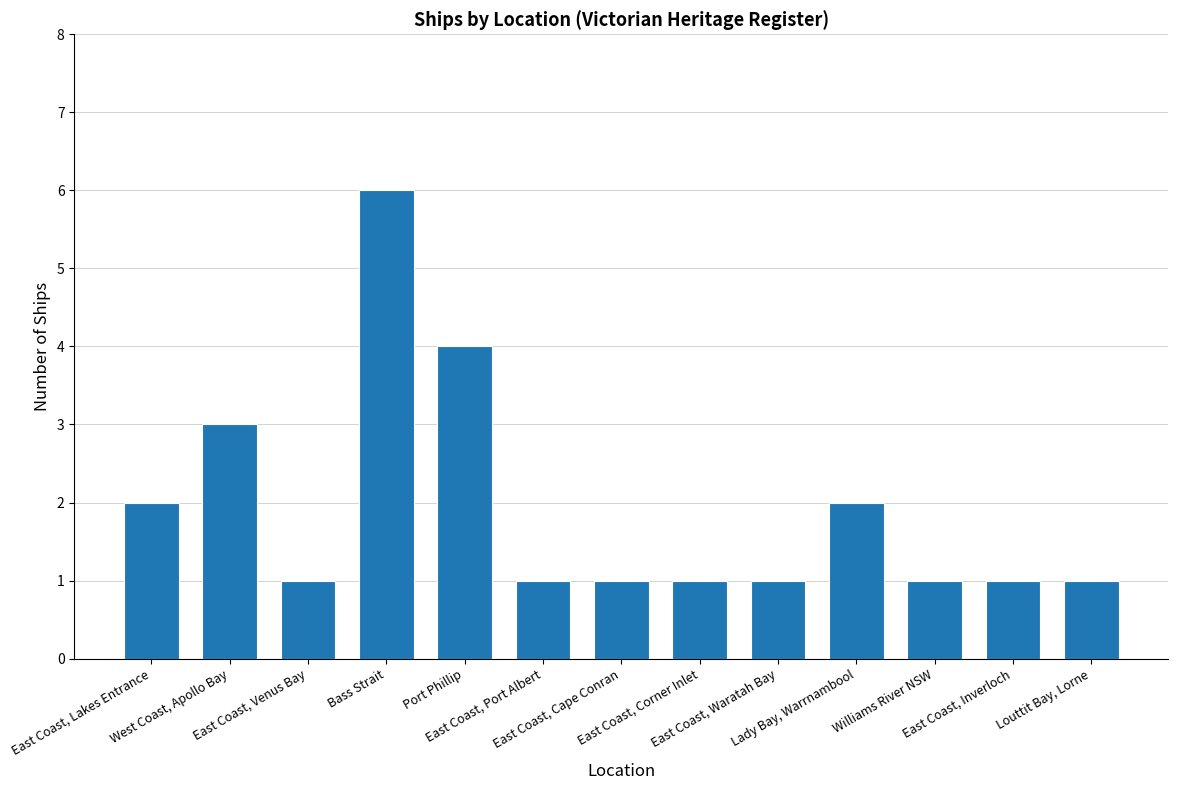

What is the minimum value shown in the chart?

1